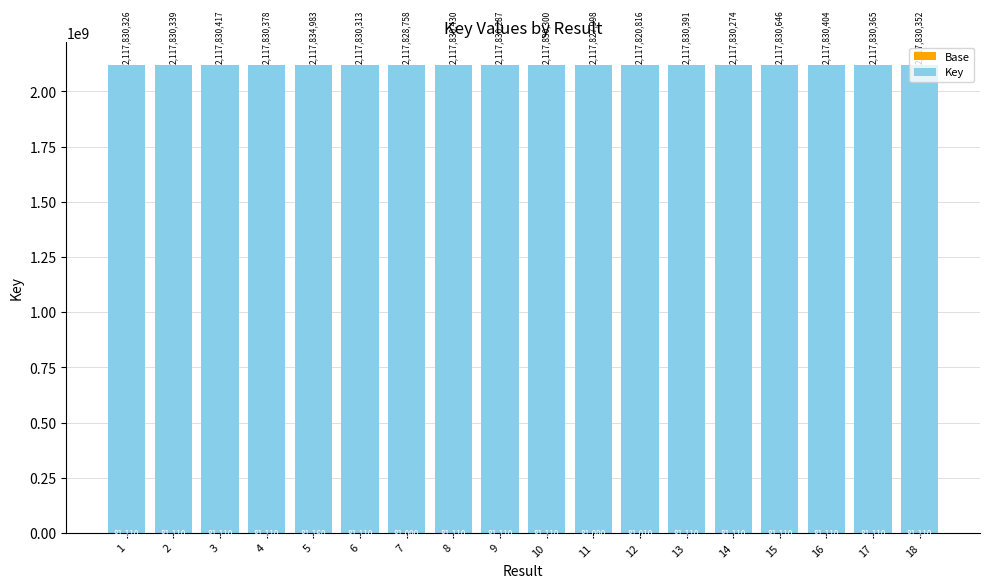

What is the total value across all series at 14?

2117911384